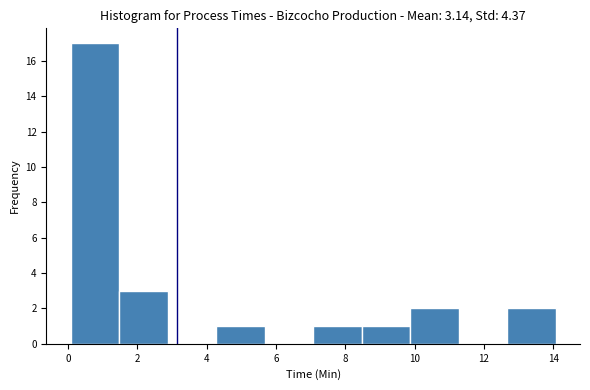

How tall is the bar that spans 9.8 to 11.2 on the x-axis? Neither the bar edges nor the heights are printed on the chart, so give them approximately, as read against the axes.

2